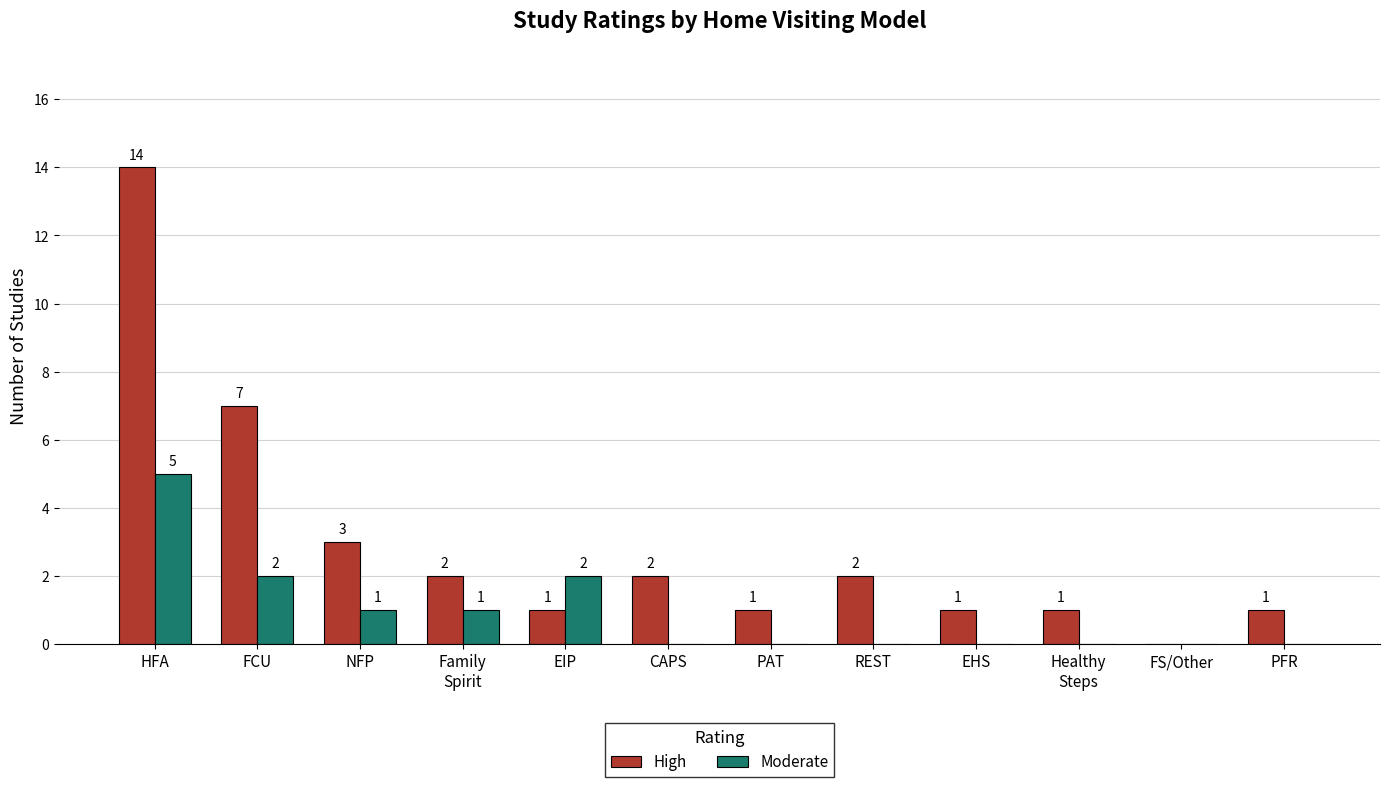

Where does the High series first go above 2?

HFA